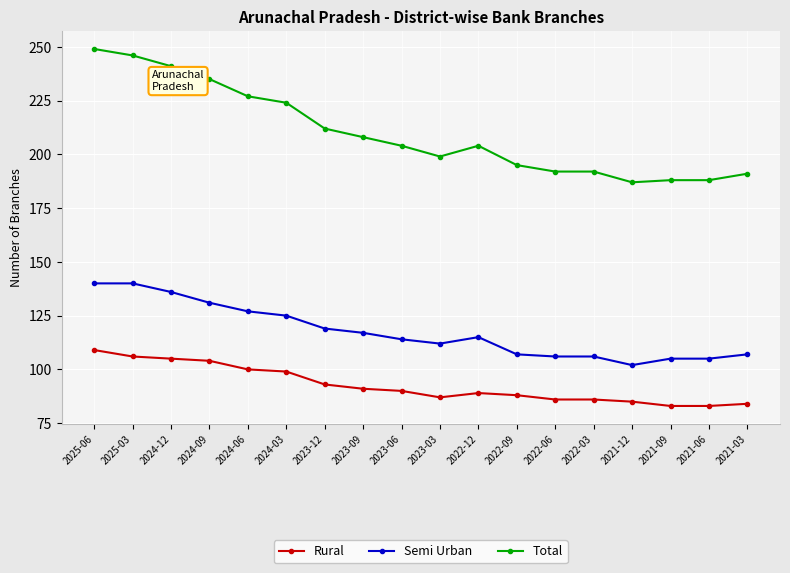

True or false: Rural has more than 0 interior local peaks.

True